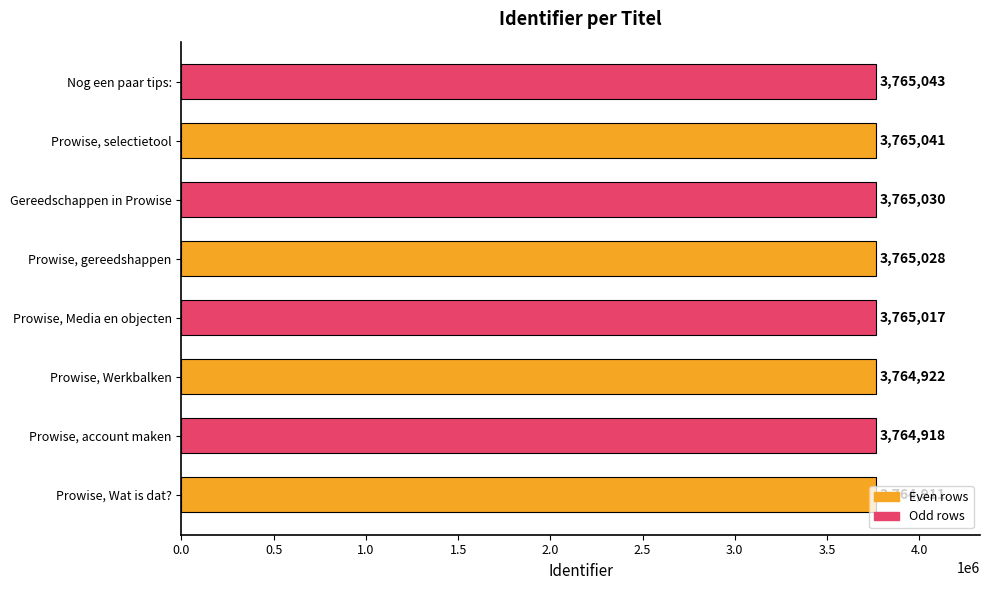

Does the chart contain stacked bars?

No